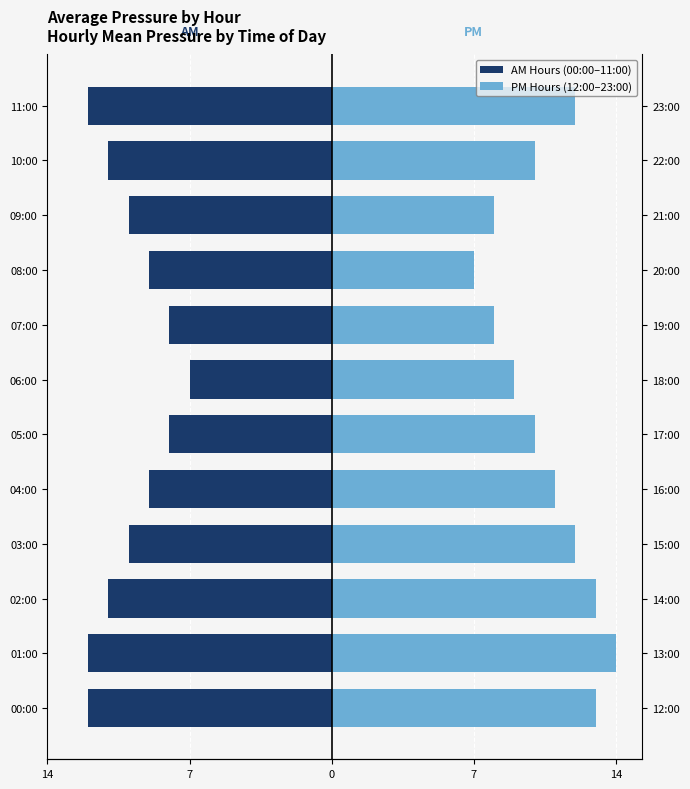

How many bars are there in each group?

2